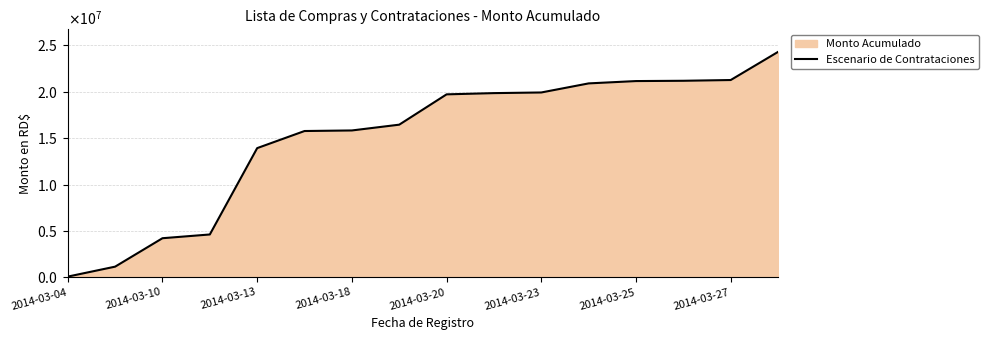

What is the maximum value shown in the chart?

24309899.1